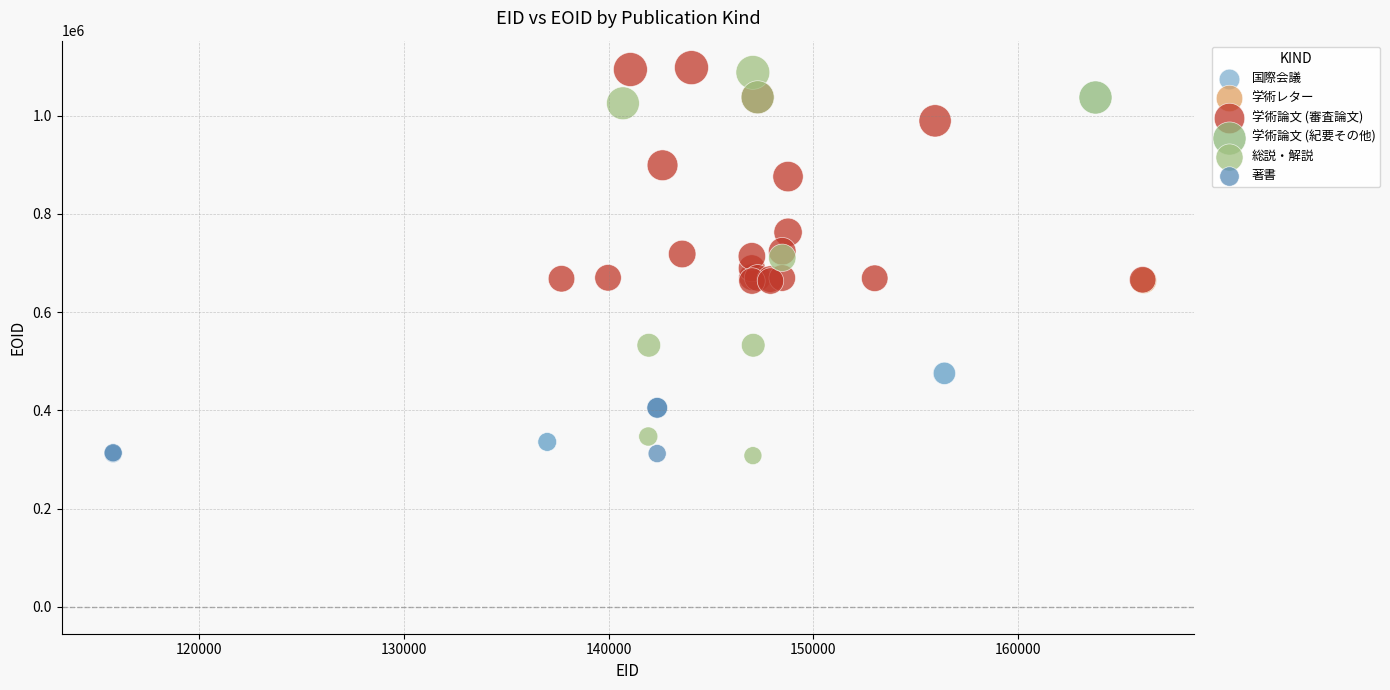

What are all the series names shown in the legend?

国際会議, 学術レター, 学術論文 (審査論文), 学術論文 (紀要その他), 総説・解説, 著書